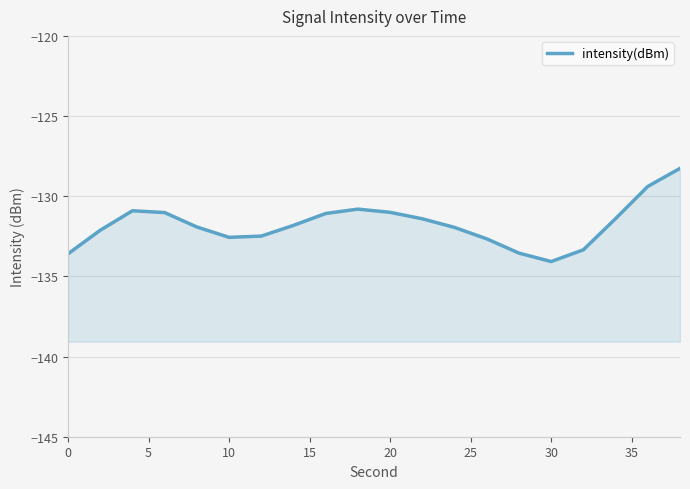

Does the chart display data point markers on the line(s)?

No